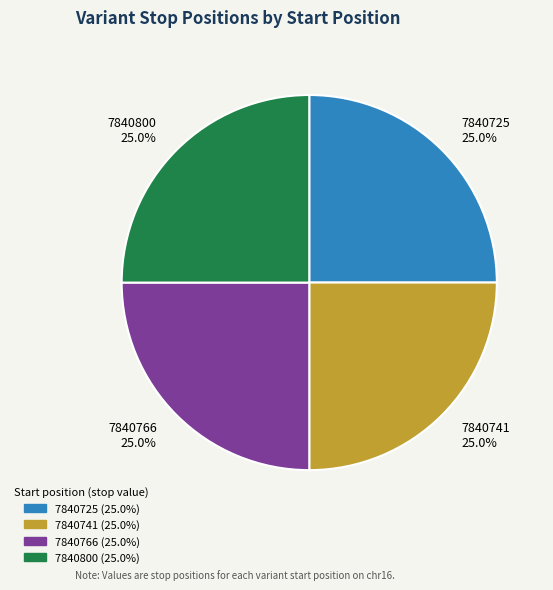

Does 7840741 represent more than half of the total?

No